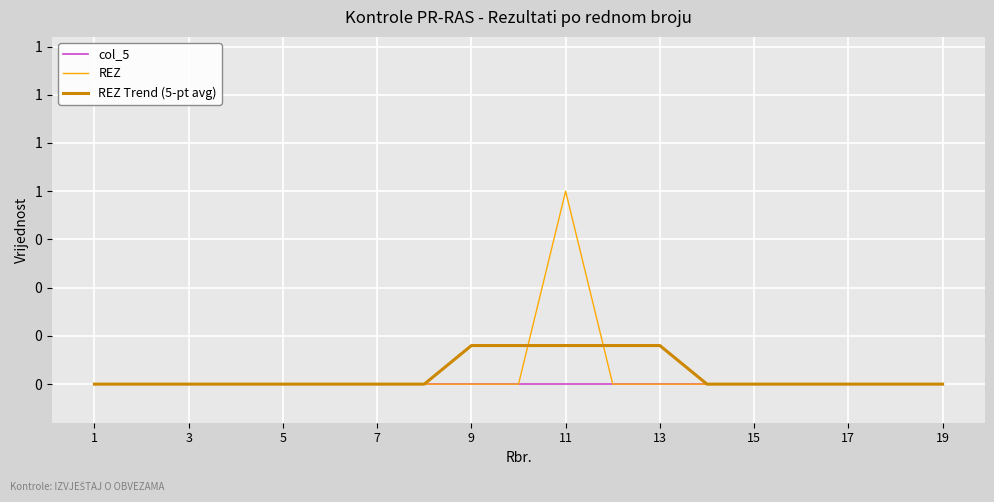

True or false: REZ has more than 2 points higher than both neighbors.

False